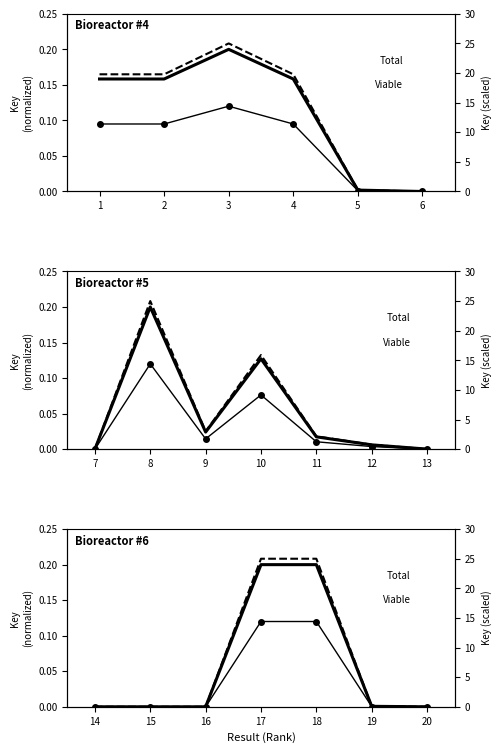

What is the difference between the maximum and minimum values in the Key (scaled) series?

25.0